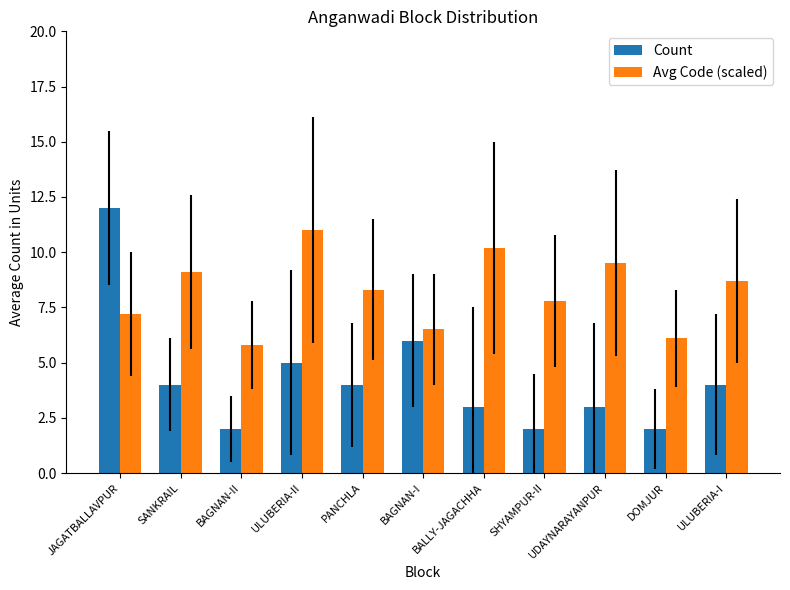

Rank the series by their average value, from lowest to highest.

Count, Avg Code (scaled)